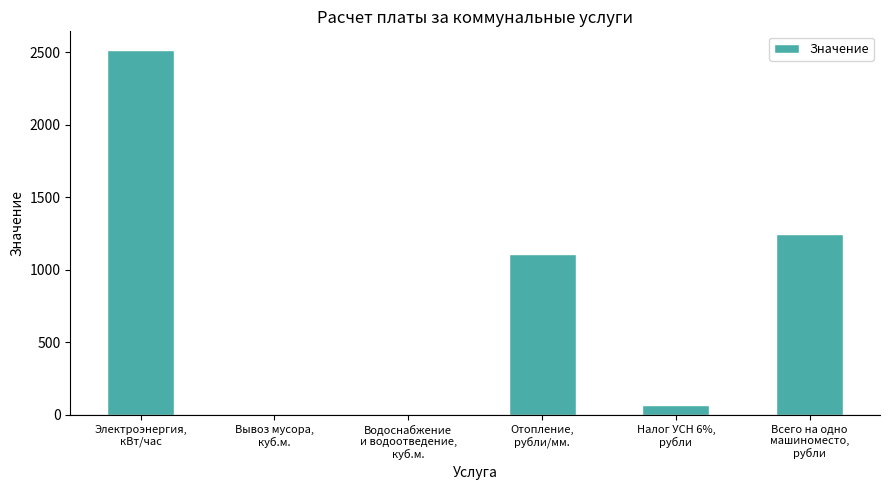

What is the greatest value displayed?

2520.0